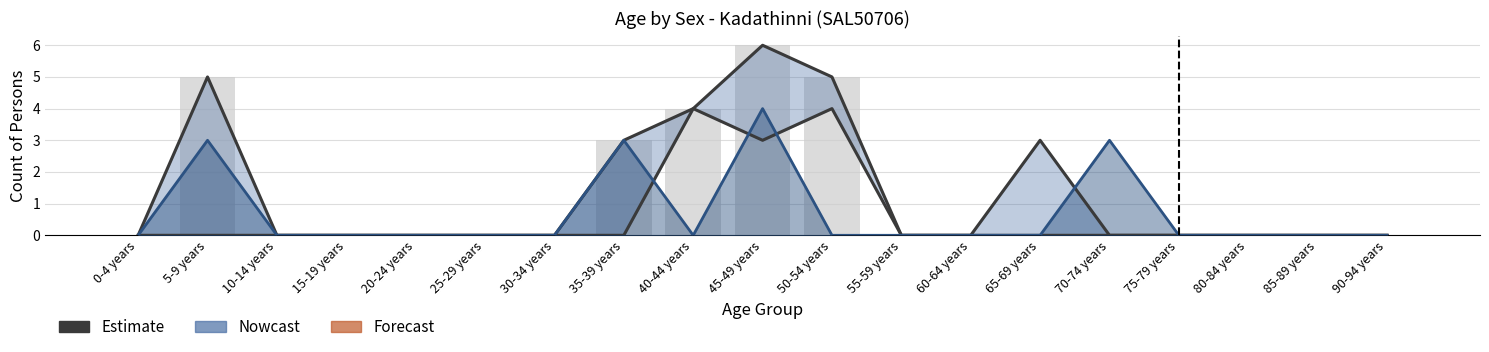

What is the difference between the maximum and minimum values in the Females (Nowcast) series?

4